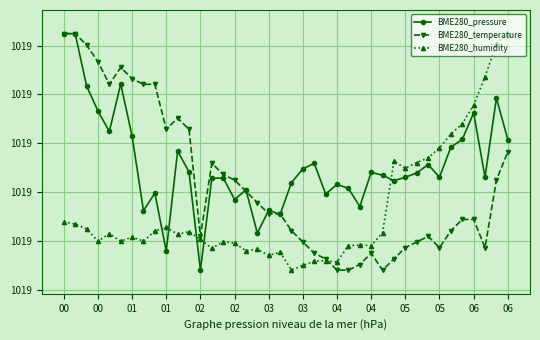

What is the value of the BME280_humidity point at the 40th from the left?

1019.1